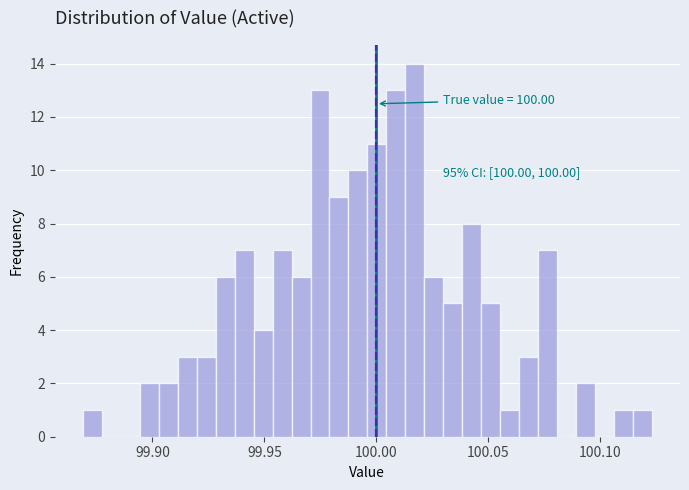

Around what value on the x-axis is the tallest bar? Give the approximate position of its centre, as read against the axis.

100.015